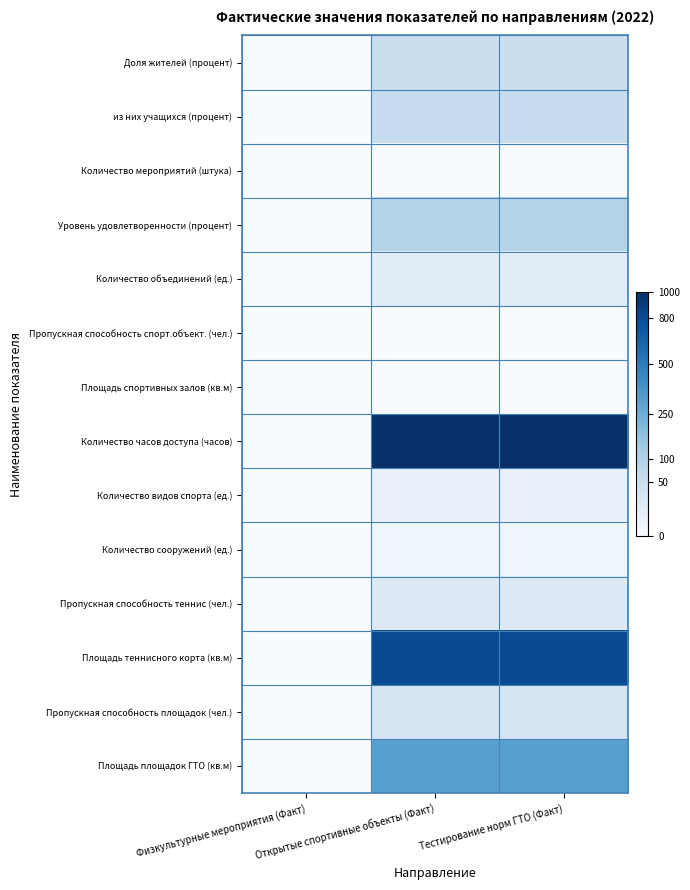

Reading left to right, extract all data points from this chart.

Доля жителей (процент): Физкультурные мероприятия (Факт)=0.0	Открытые спортивные объекты (Факт)=7.0	Тестирование норм ГТО (Факт)=7.0
из них учащихся (процент): Физкультурные мероприятия (Факт)=0.0	Открытые спортивные объекты (Факт)=7.4	Тестирование норм ГТО (Факт)=7.4
Количество мероприятий (штука): Физкультурные мероприятия (Факт)=0.0	Открытые спортивные объекты (Факт)=0.0	Тестирование норм ГТО (Факт)=0.0
Уровень удовлетворенности (процент): Физкультурные мероприятия (Факт)=0.0	Открытые спортивные объекты (Факт)=9.5	Тестирование норм ГТО (Факт)=9.5
Количество объединений (ед.): Физкультурные мероприятия (Факт)=0.0	Открытые спортивные объекты (Факт)=3.3	Тестирование норм ГТО (Факт)=3.3
Пропускная способность спорт.объект. (чел.): Физкультурные мероприятия (Факт)=0.0	Открытые спортивные объекты (Факт)=0.0	Тестирование норм ГТО (Факт)=0.0
Площадь спортивных залов (кв.м): Физкультурные мероприятия (Факт)=0.0	Открытые спортивные объекты (Факт)=0.0	Тестирование норм ГТО (Факт)=0.0
Количество часов доступа (часов): Физкультурные мероприятия (Факт)=0.0	Открытые спортивные объекты (Факт)=31.4	Тестирование норм ГТО (Факт)=31.4
Количество видов спорта (ед.): Физкультурные мероприятия (Факт)=0.0	Открытые спортивные объекты (Факт)=2.2	Тестирование норм ГТО (Факт)=2.2
Количество сооружений (ед.): Физкультурные мероприятия (Факт)=0.0	Открытые спортивные объекты (Факт)=1.4	Тестирование норм ГТО (Факт)=1.4
Пропускная способность теннис (чел.): Физкультурные мероприятия (Факт)=0.0	Открытые спортивные объекты (Факт)=4.0	Тестирование норм ГТО (Факт)=4.0
Площадь теннисного корта (кв.м): Физкультурные мероприятия (Факт)=0.0	Открытые спортивные объекты (Факт)=28.3	Тестирование норм ГТО (Факт)=28.3
Пропускная способность площадок (чел.): Физкультурные мероприятия (Факт)=0.0	Открытые спортивные объекты (Факт)=5.5	Тестирование норм ГТО (Факт)=5.5
Площадь площадок ГТО (кв.м): Физкультурные мероприятия (Факт)=0.0	Открытые спортивные объекты (Факт)=17.8	Тестирование норм ГТО (Факт)=17.8